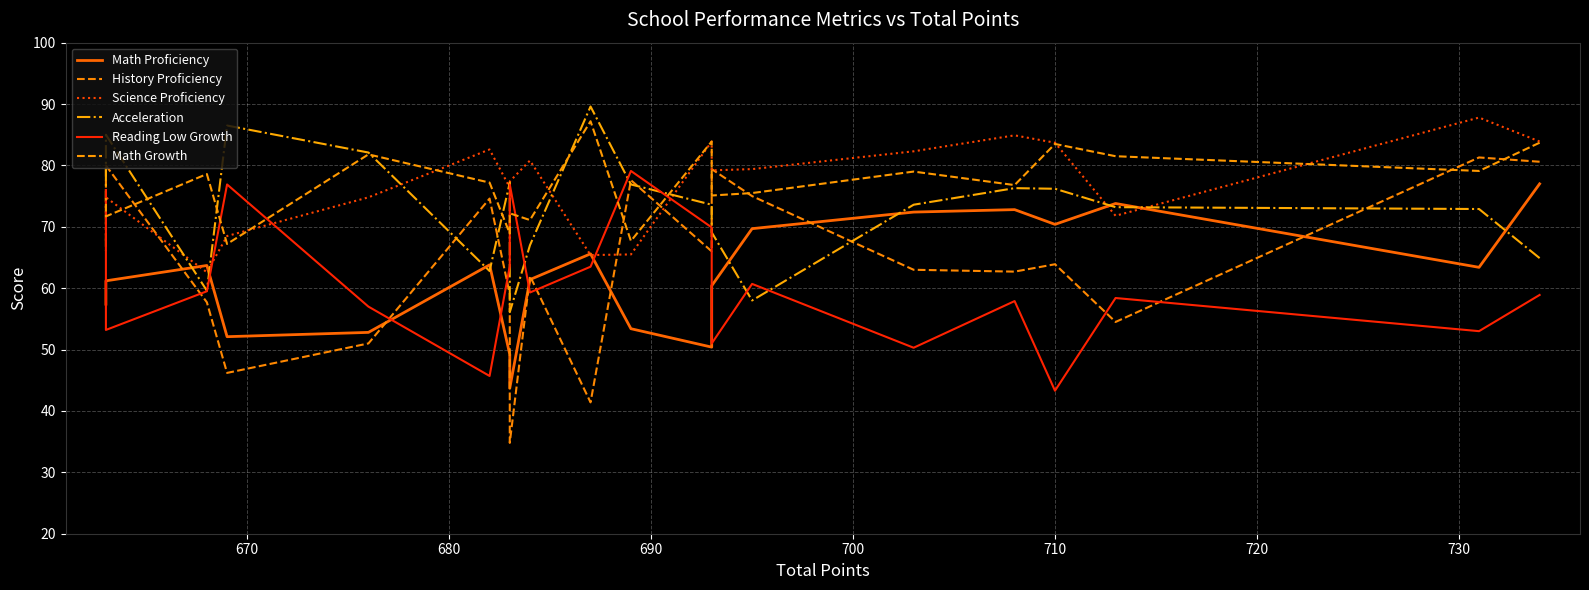

What are all the series names shown in the legend?

Math Proficiency, History Proficiency, Science Proficiency, Acceleration, Reading Low Growth, Math Growth